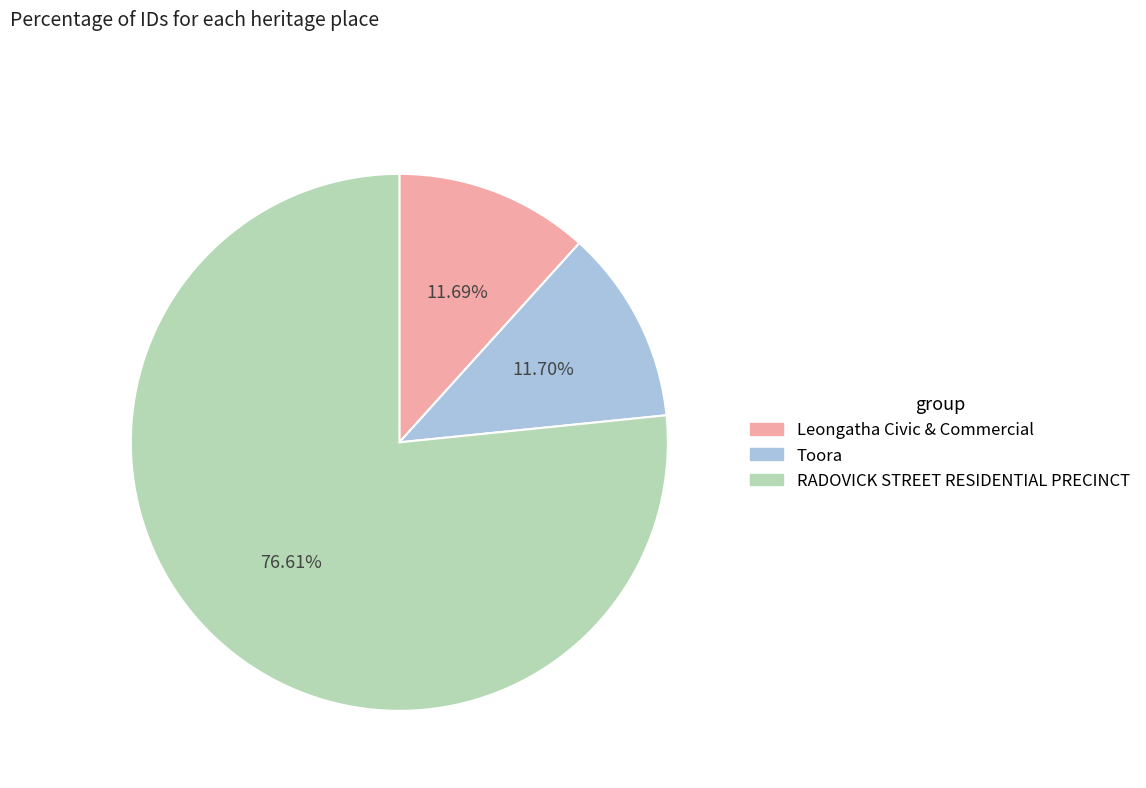

To the nearest percent, what is the average slice percentage?

33%